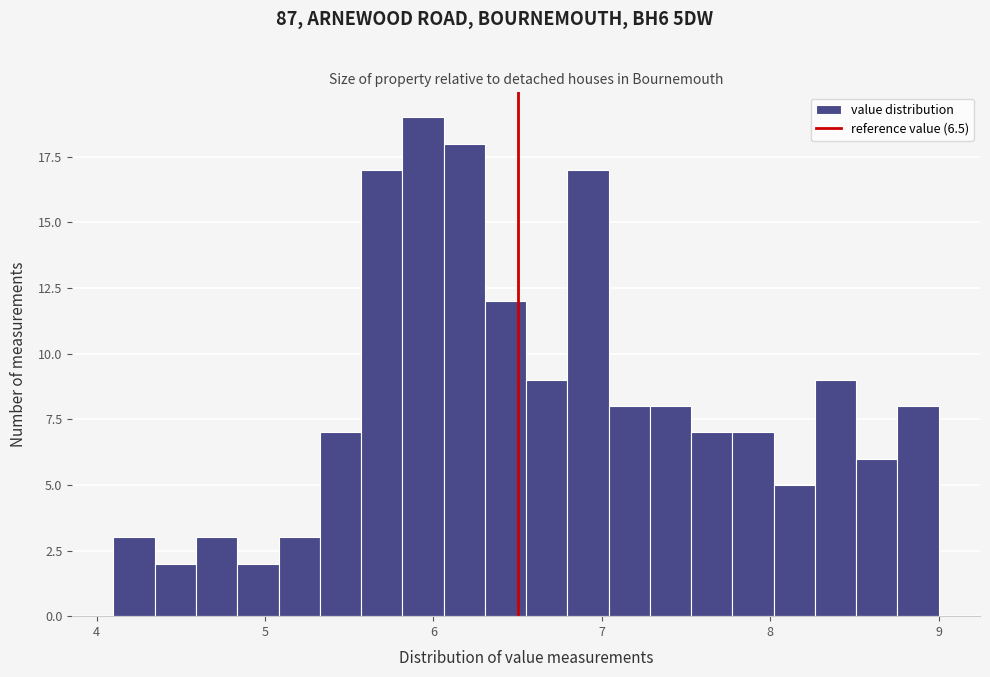

Read against the x-axis, roughly where is the centre of the tallest bar?

5.9